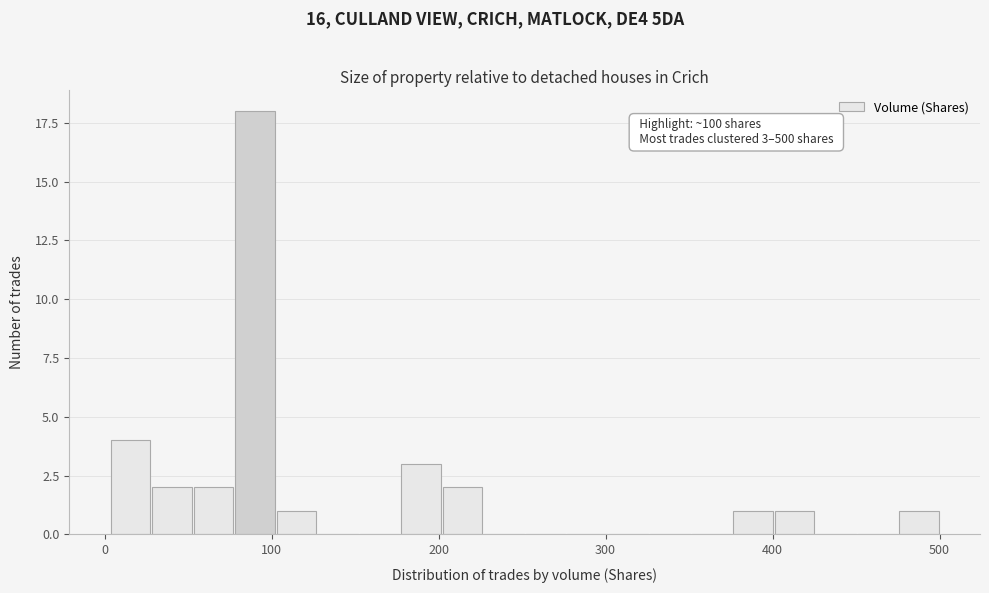

Read against the x-axis, roughly where is the centre of the tallest bar?

90